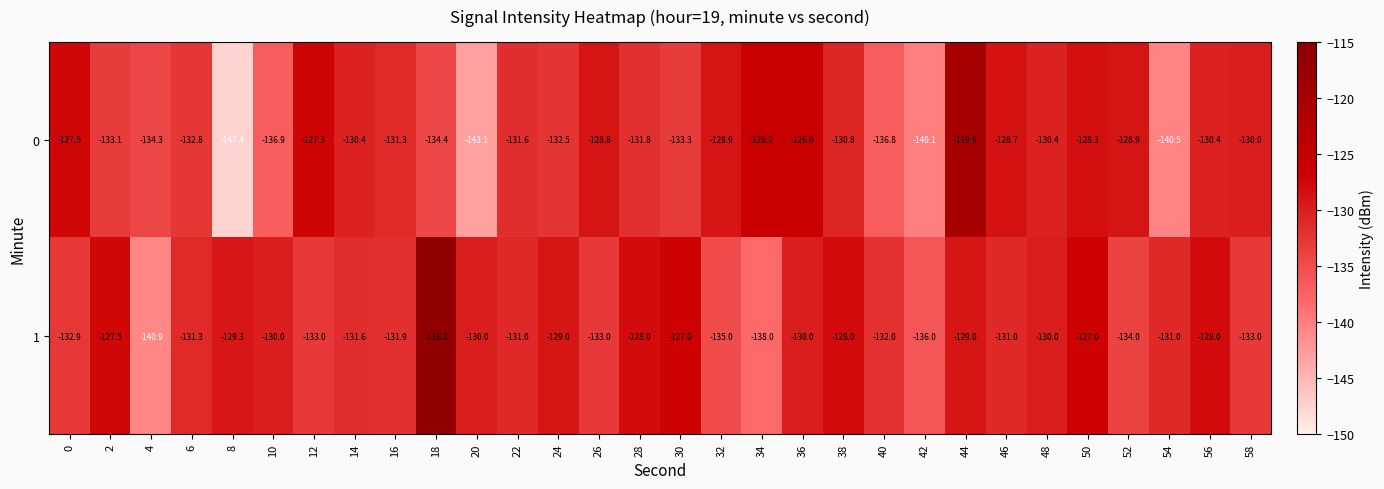

What is the difference between the 0 values at 54 and 46?

11.8